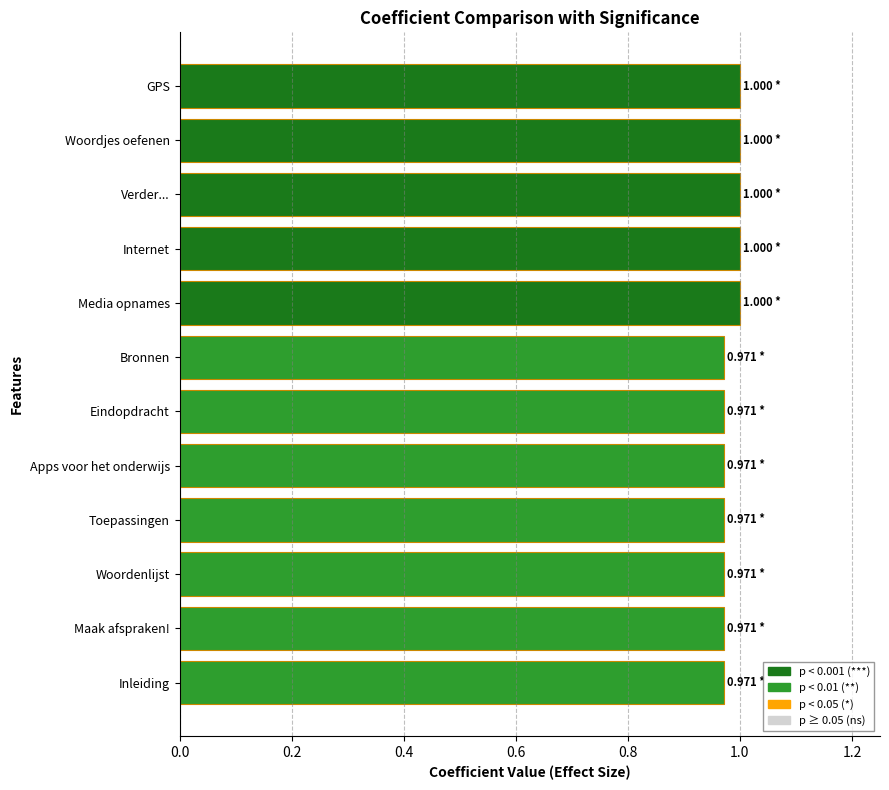

What is the label of the 12th bar from the top?

Inleiding